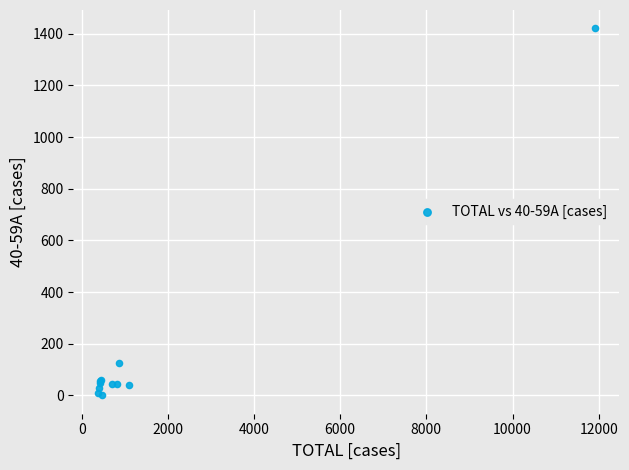

What Y value in the scatter plot is closest to 710?

125